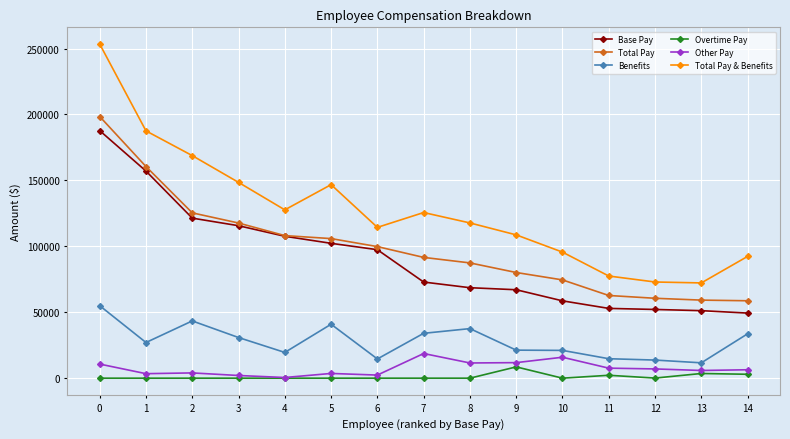

True or false: Total Pay & Benefits and Overtime Pay cross at least once.

False